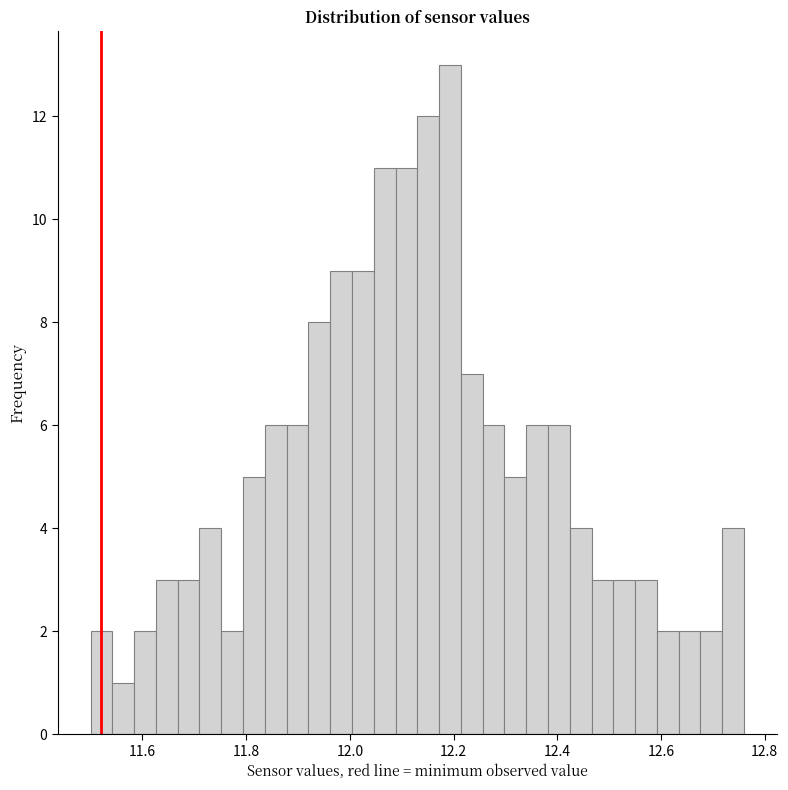

Around what value on the x-axis is the tallest bar? Give the approximate position of its centre, as read against the axis.

12.20